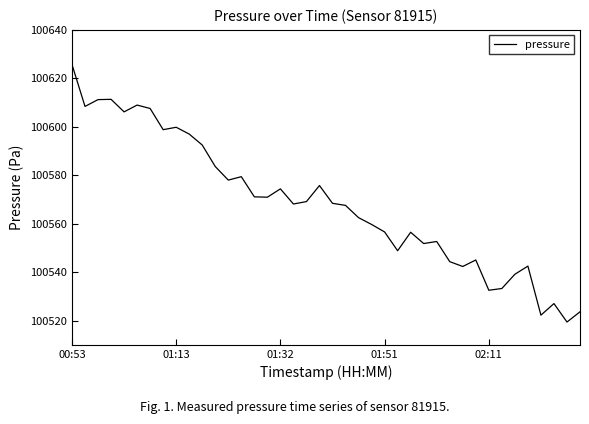

What is the maximum value shown in the chart?

100625.7